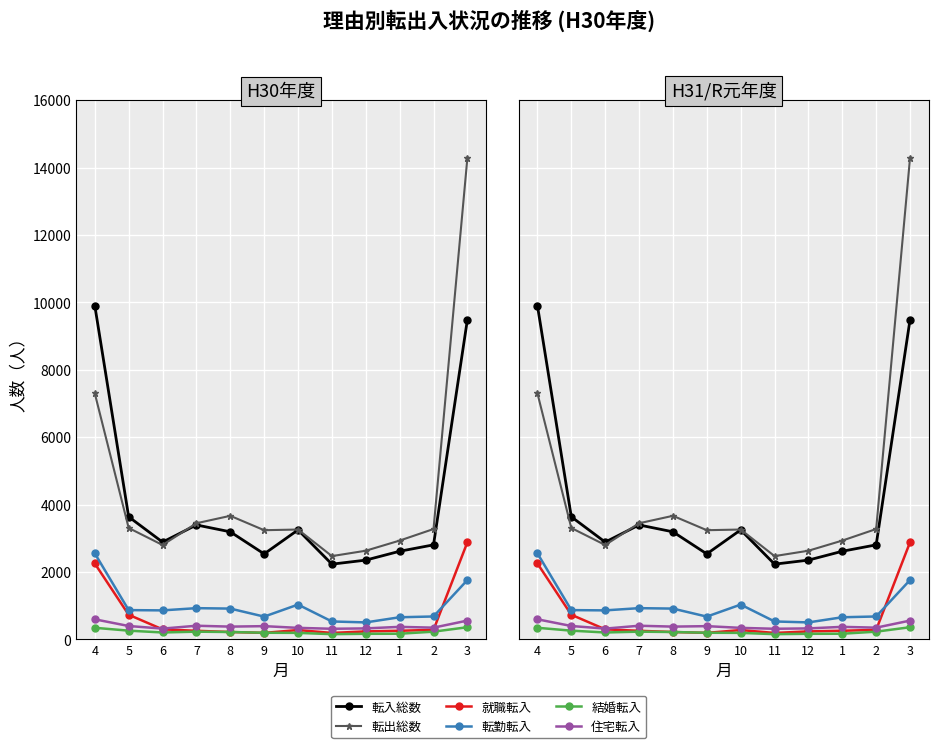

Read the 住宅転入 value at 9.

389